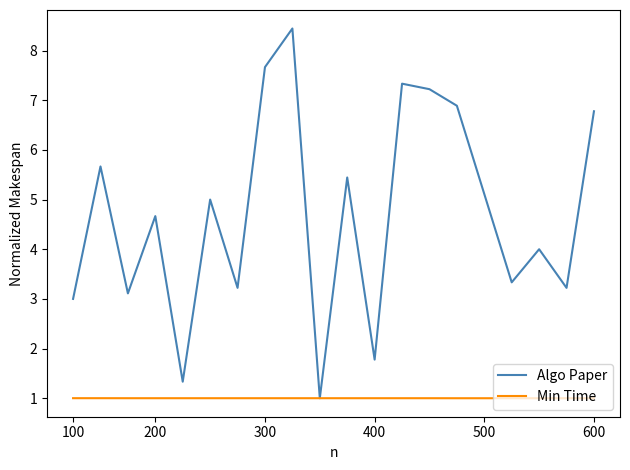

Which series has the largest total across all categories?

Algo Paper